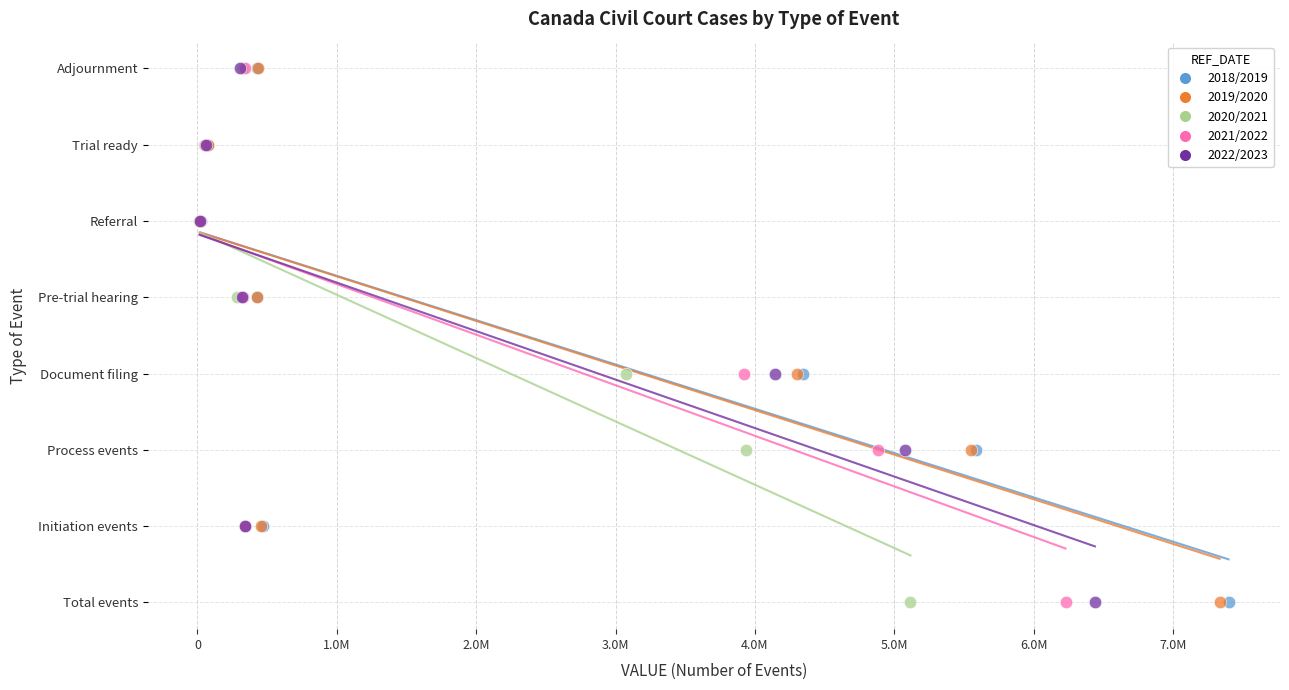

What are all the series names shown in the legend?

2018/2019, 2019/2020, 2020/2021, 2021/2022, 2022/2023